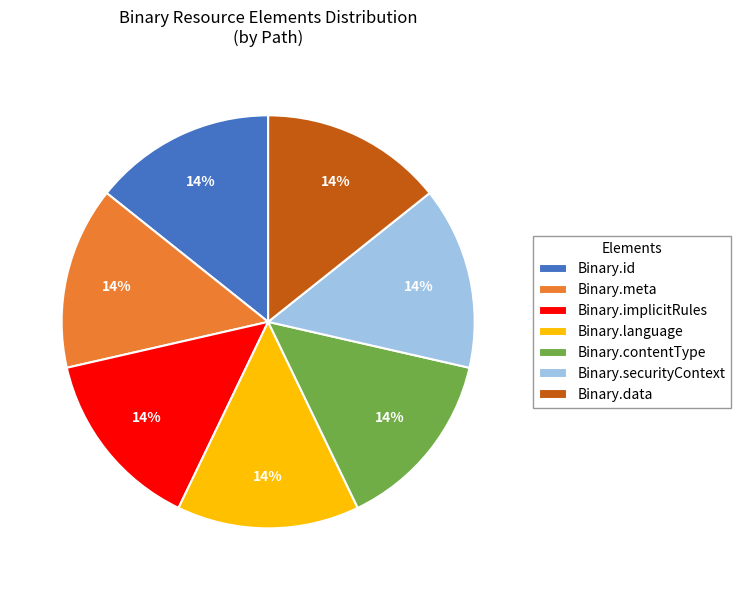

How many segments does this pie chart have?

7